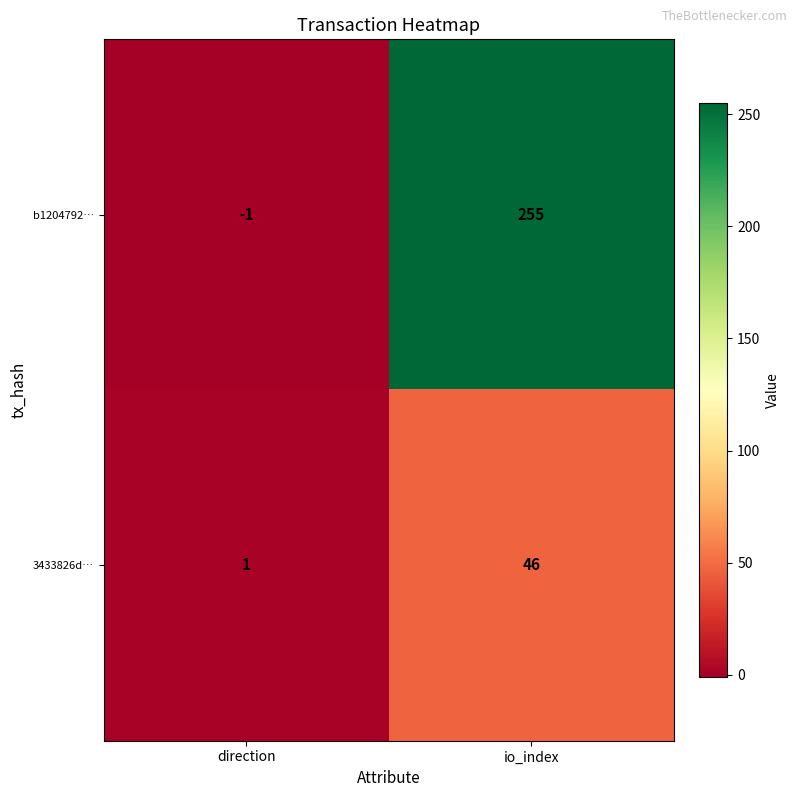

How many data points does each series have?

2